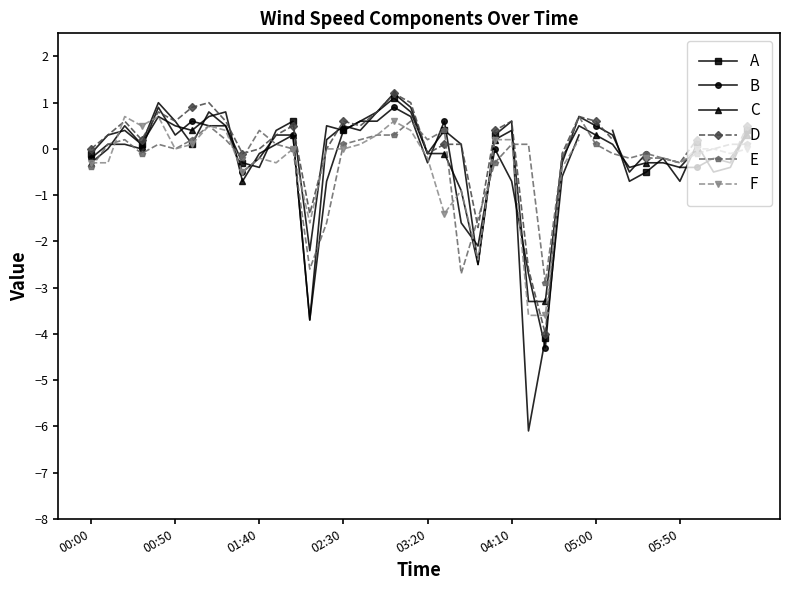

How many data points in B are less than 0?

18